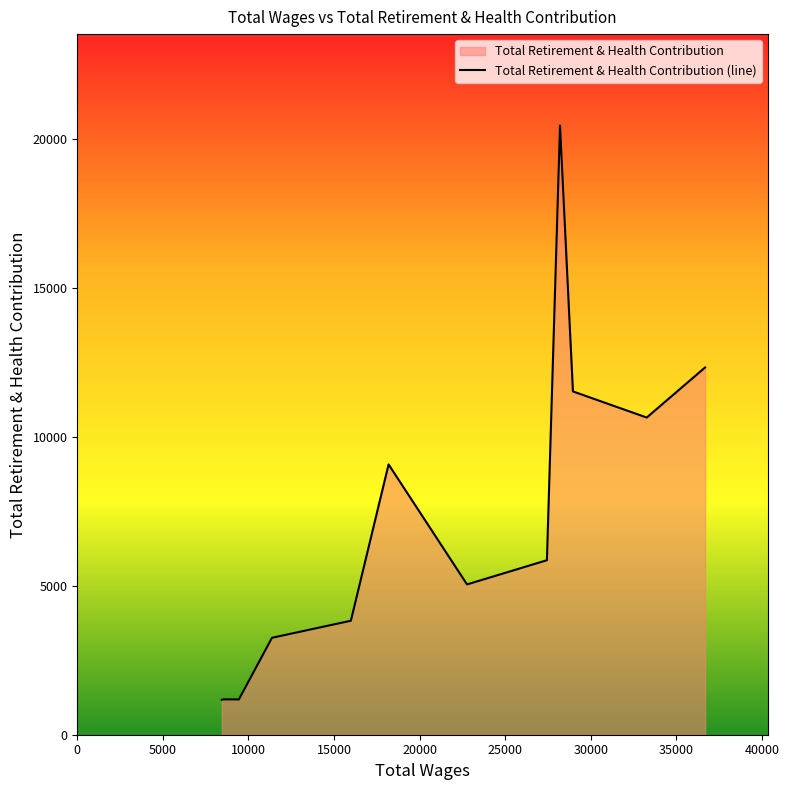

What is the minimum value shown in the chart?

1173